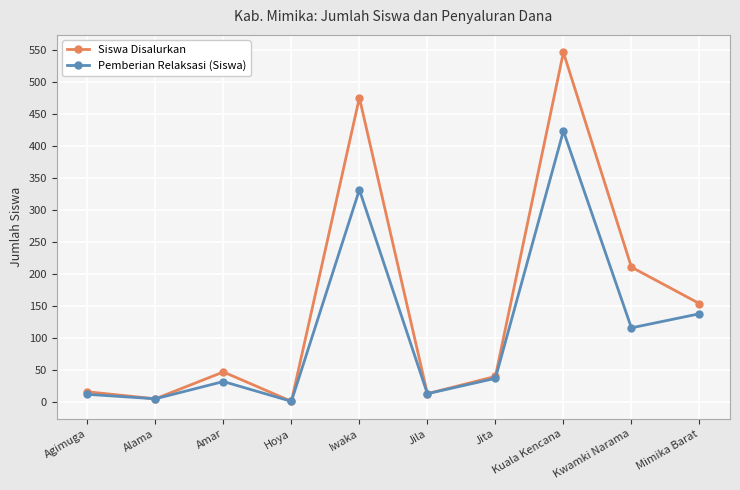

True or false: Pemberian Relaksasi (Siswa) has a value of 37 at Jita.

True